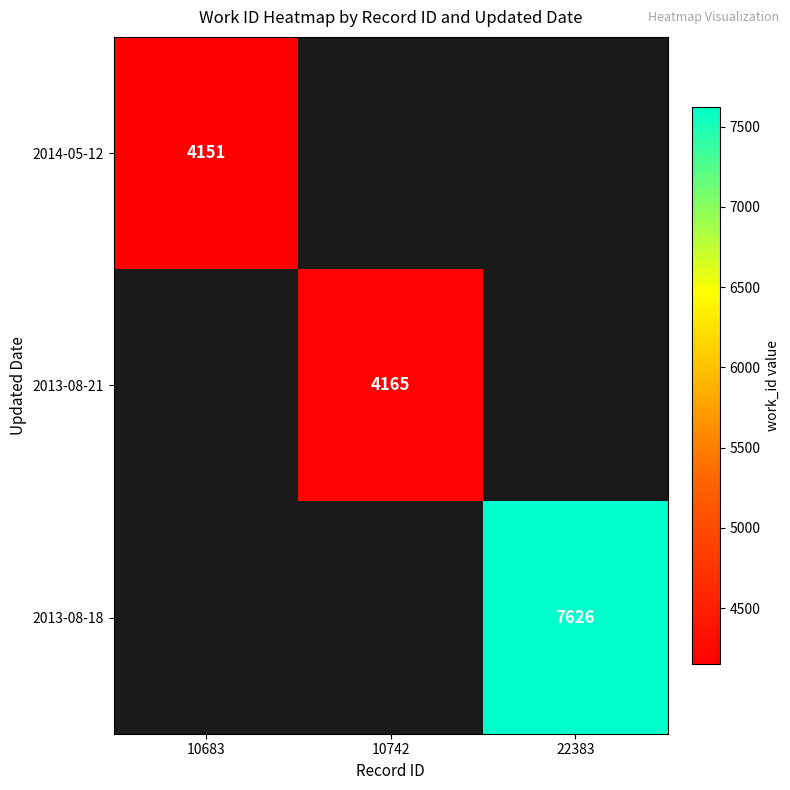

True or false: 2013-08-18 has a value of 3669 at 22383.

False